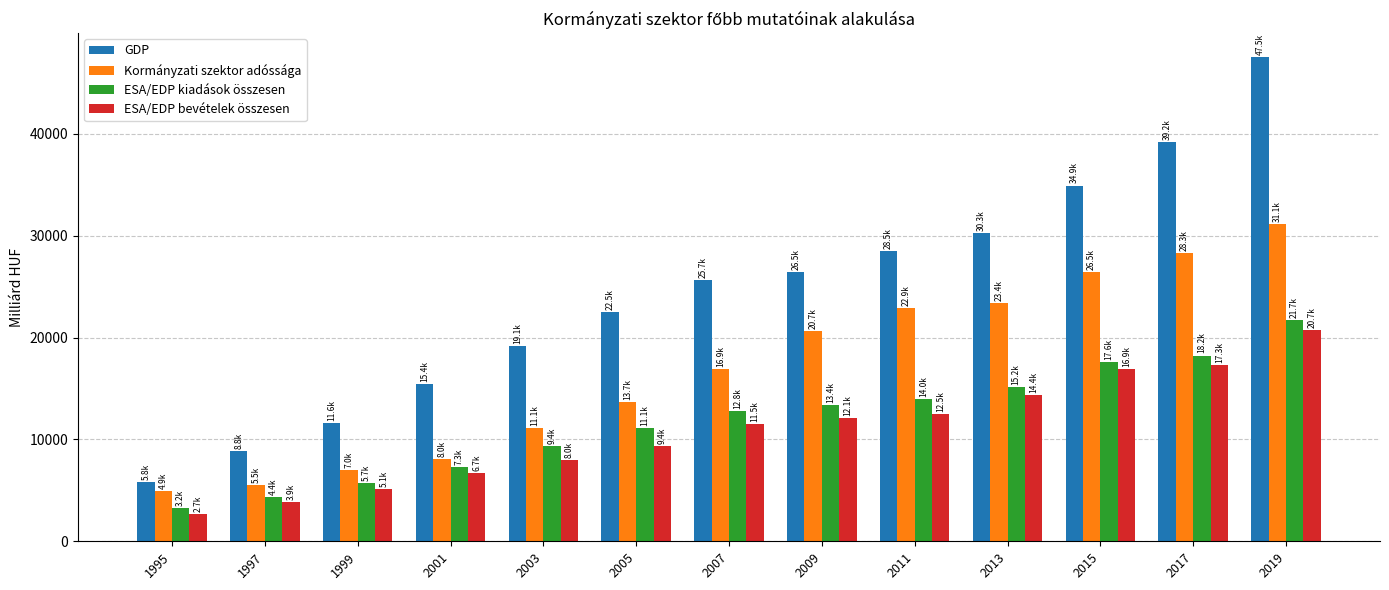

What is the total value across all series at 2003?

47670.1